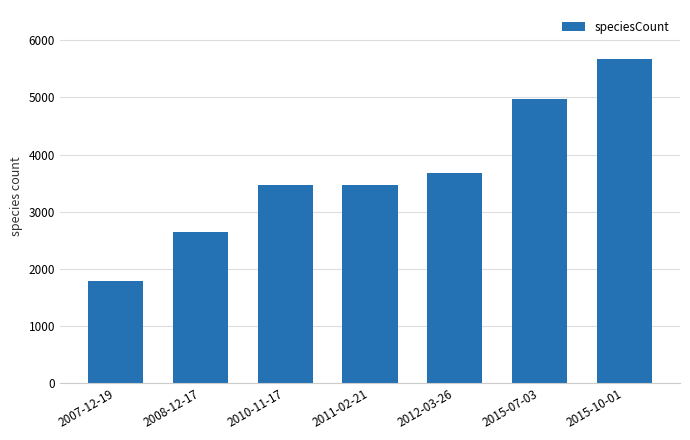

What is the difference between the maximum and minimum values?

3890